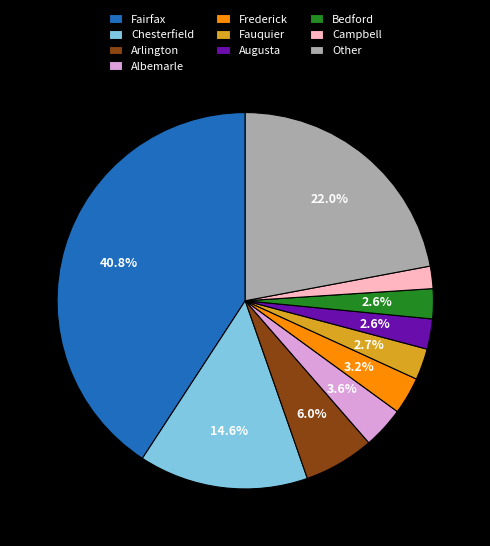

Which has a higher value, Frederick or Bedford?

Frederick